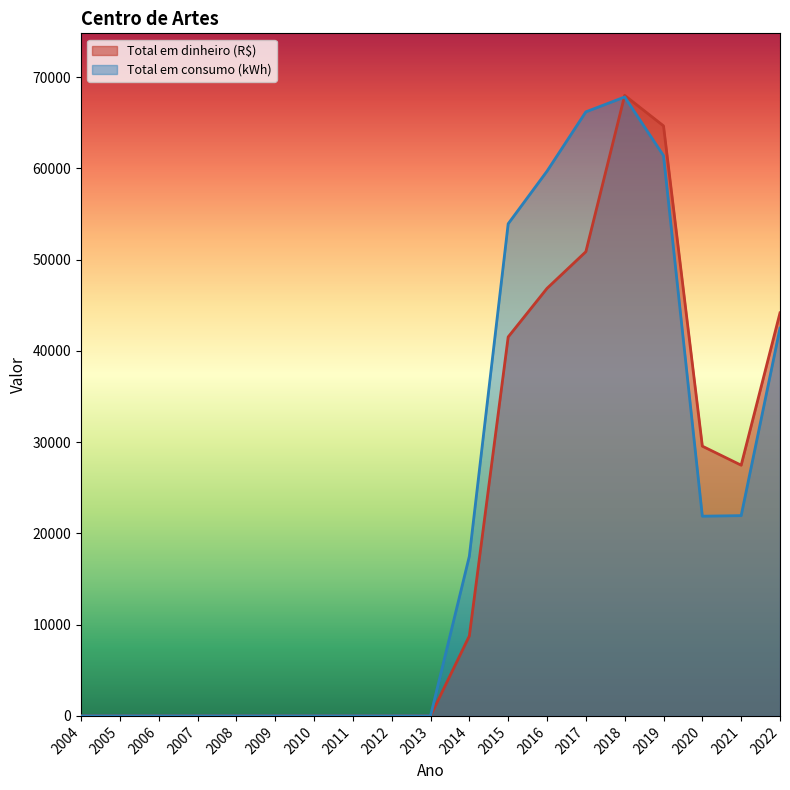

Where is the first local minimum for Total em consumo (kWh)?

2020